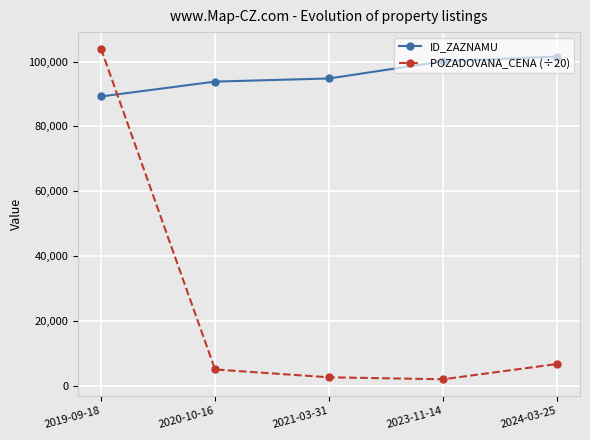

What is the spread (max minus min) of values at 2024-03-25?

94810